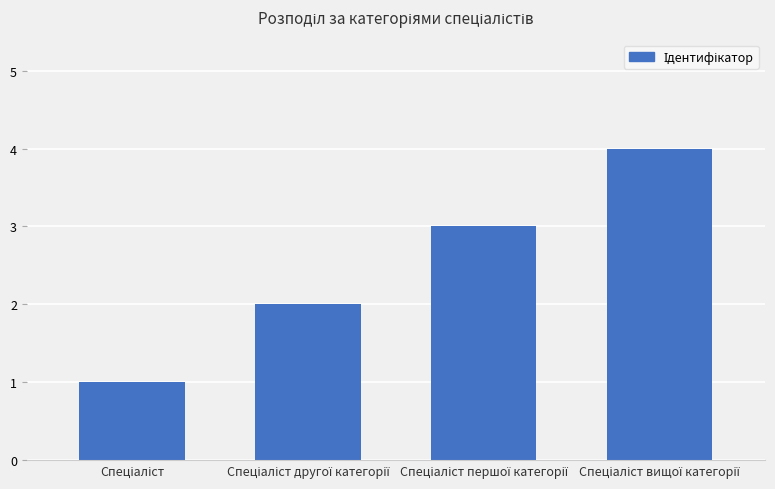

What is the greatest value displayed?

4